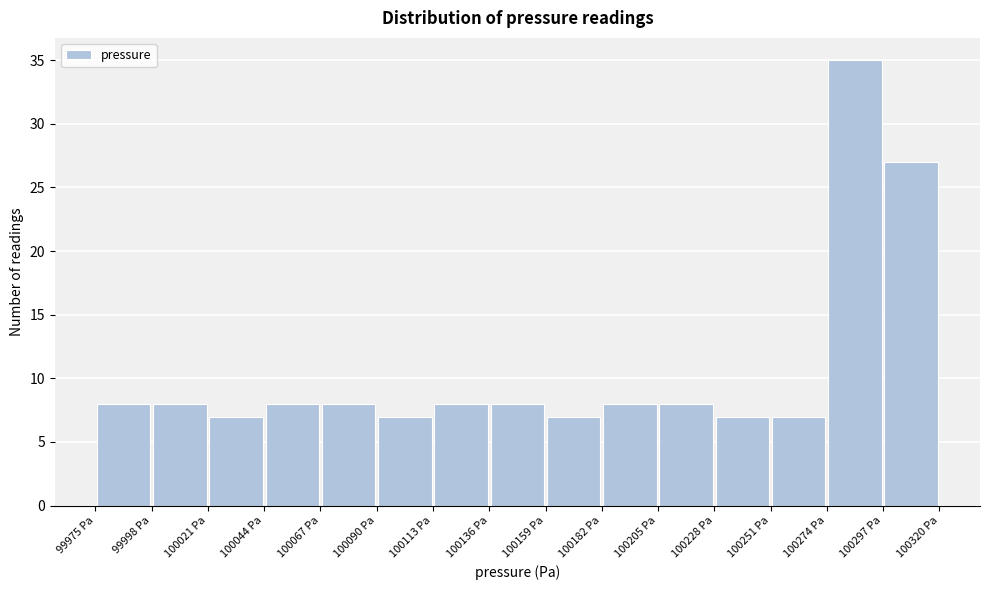

What is the height of the bar covering 100182 to 100205 on the x-axis? Neither the bar edges nor the heights are printed on the chart, so give them approximately, as read against the axes.

8